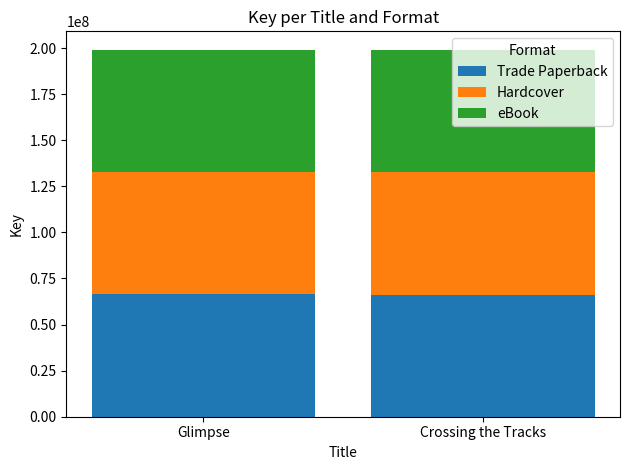

What is the total value across all series at Crossing the Tracks?

198868482